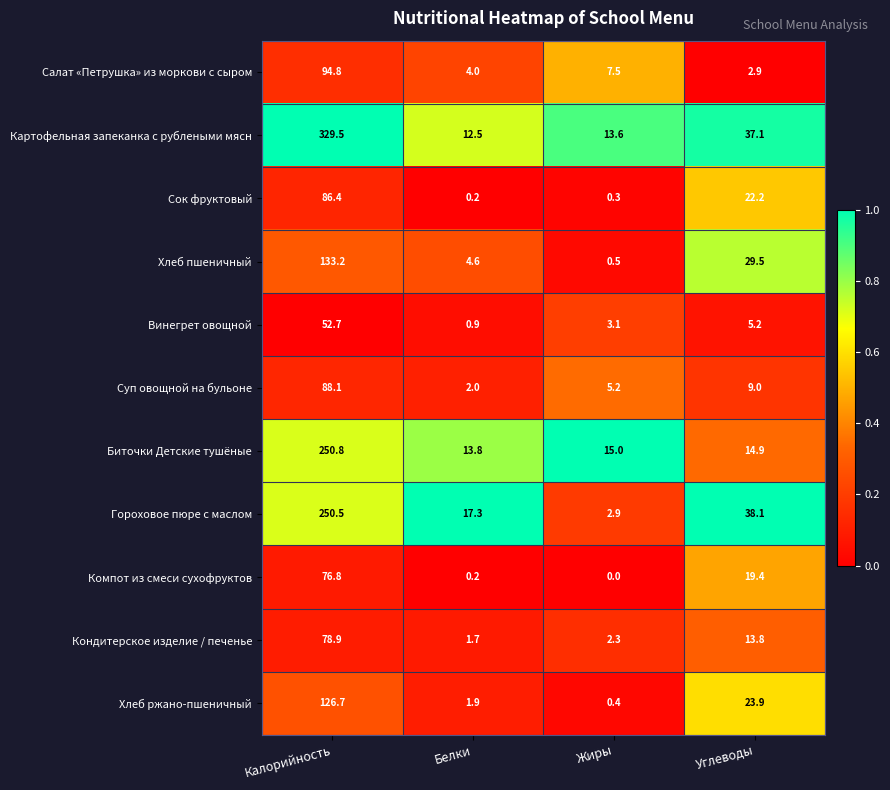

What is the sum of all Компот из смеси сухофруктов values?

96.4